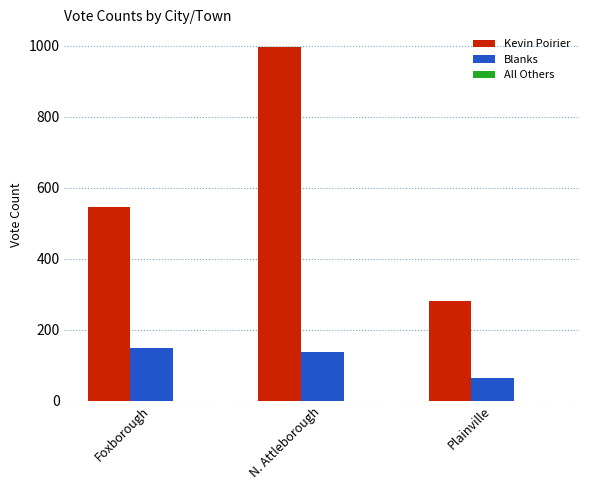

Does the chart contain stacked bars?

No